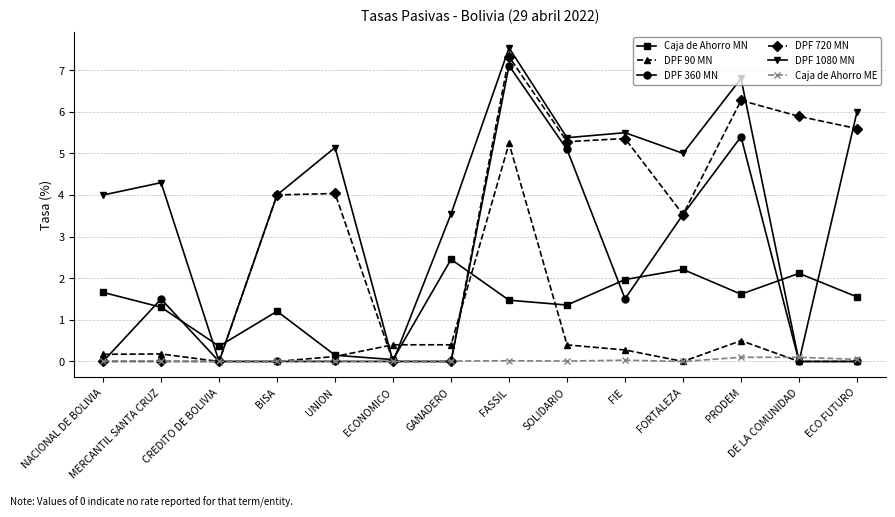

Count the number of categories in the chart.

14